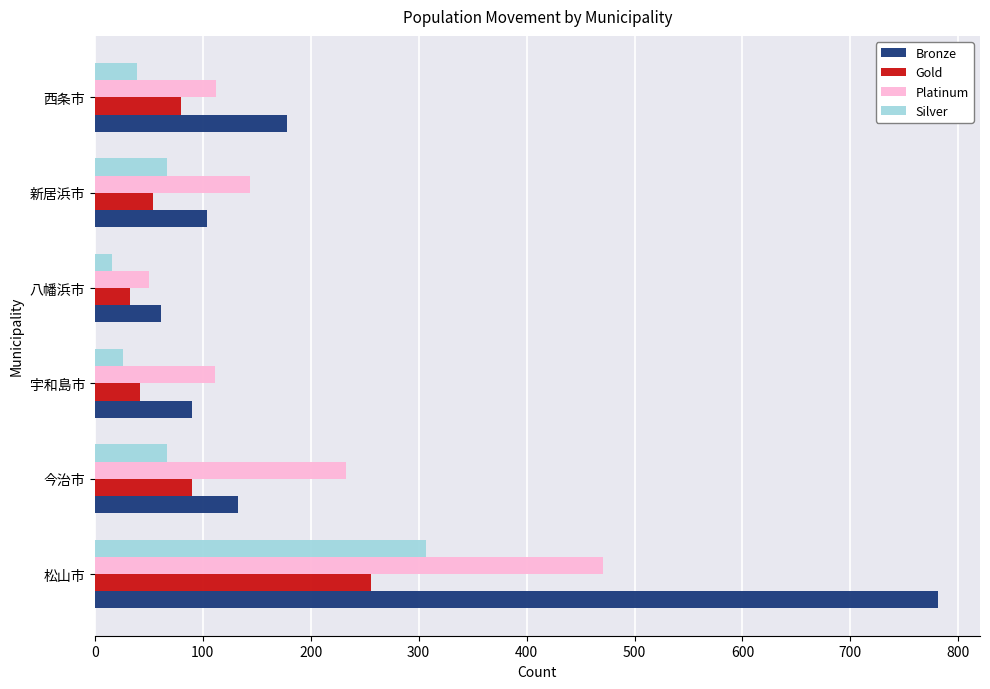

What is the sum of all Gold values?

555